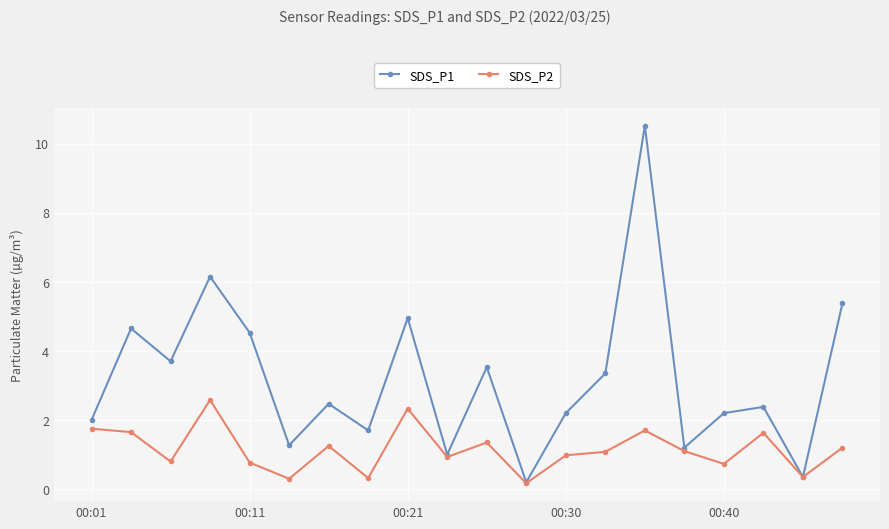

List the series in order of their overall mean, highest first.

SDS_P1, SDS_P2